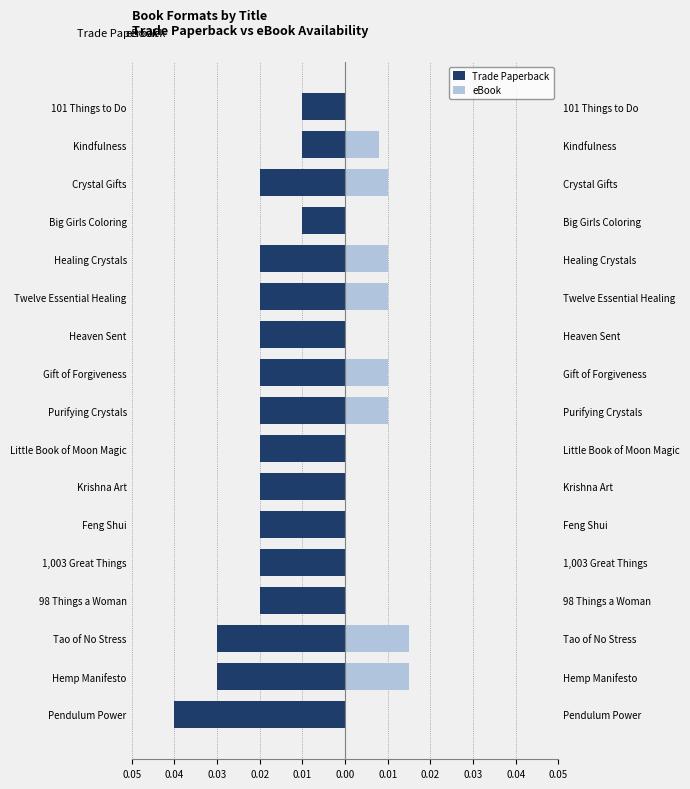

Are the bars horizontal?

Yes